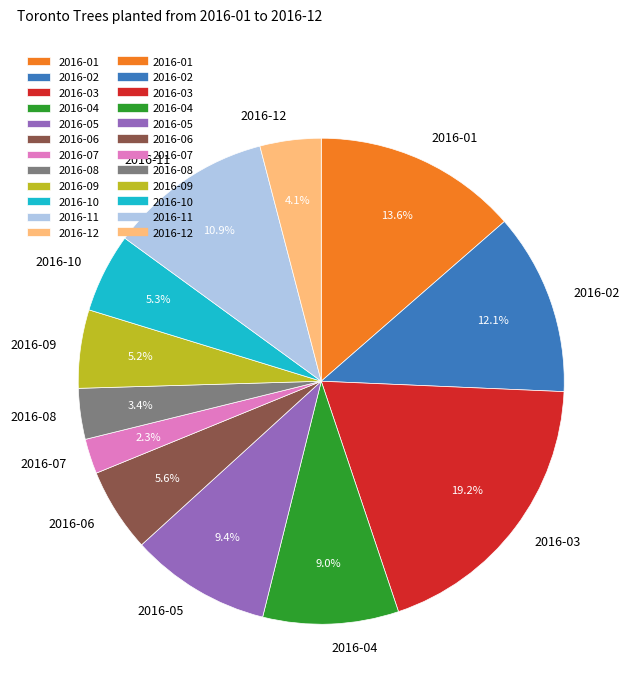

Which slice is the largest?

2016-03